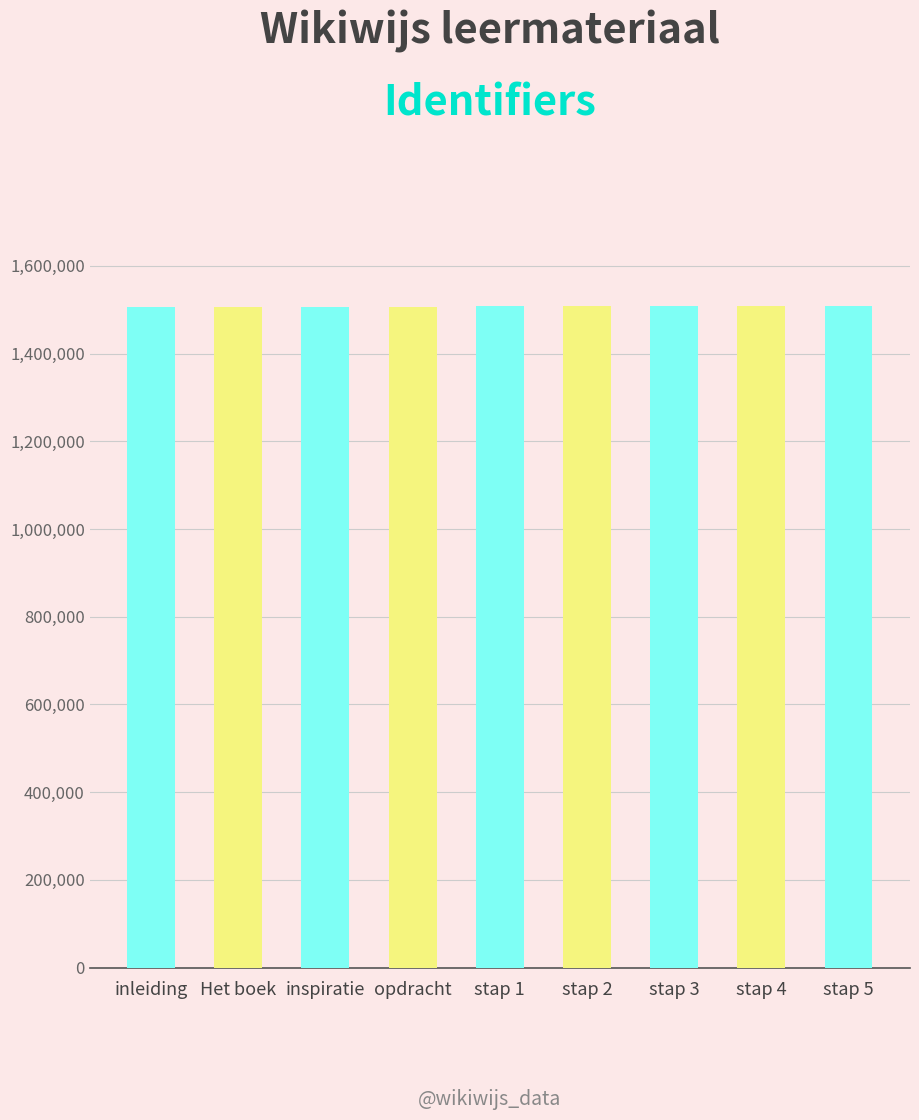

What is the average value?

1507485